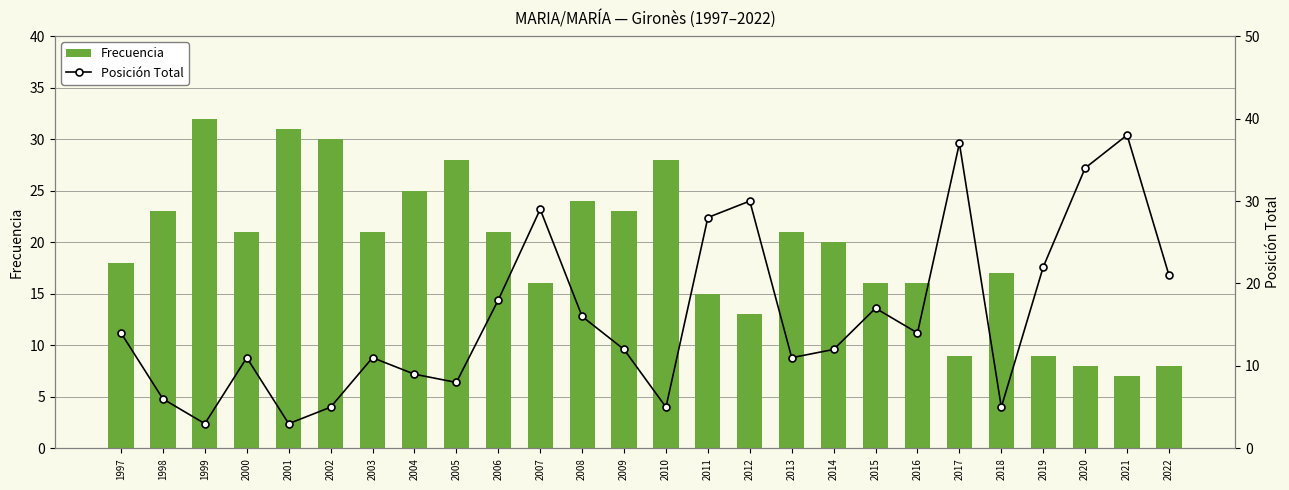

List the series in order of their peak value, lowest first.

Frecuencia, Posición Total